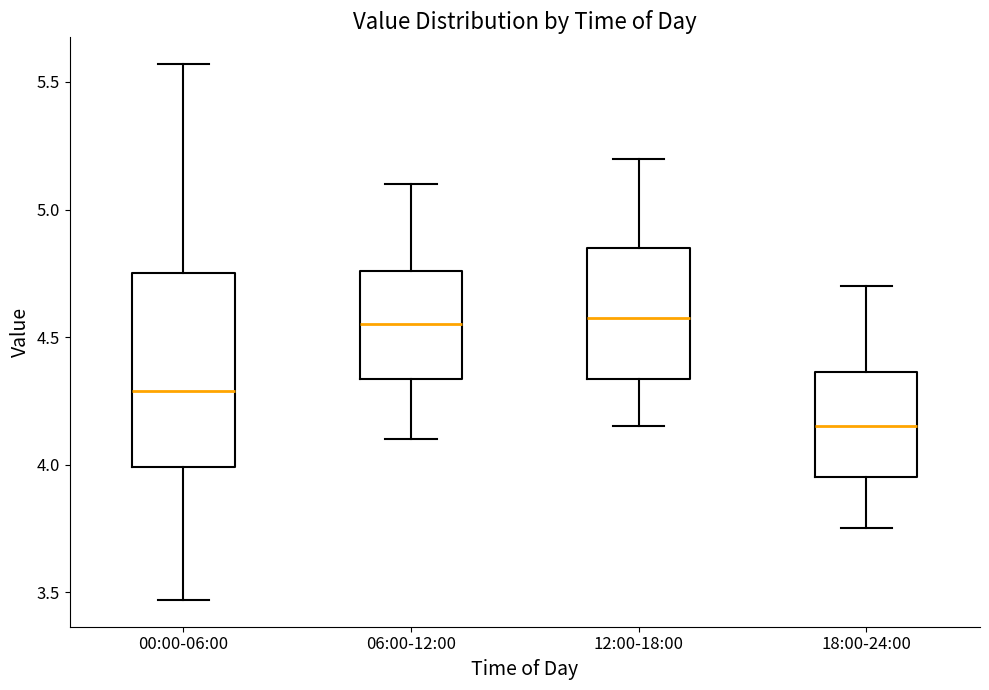

Where is the lower edge of the box for 06:00-12:00 on the y-axis? The values are not printed on the chart, so give them approximately, as read against the axis.

4.35